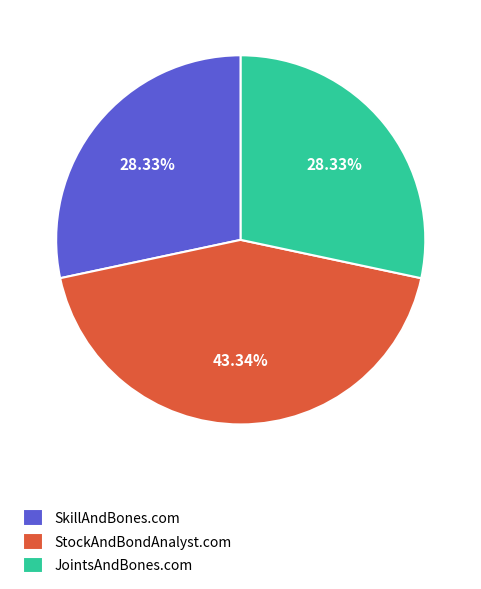

How many segments does this pie chart have?

3